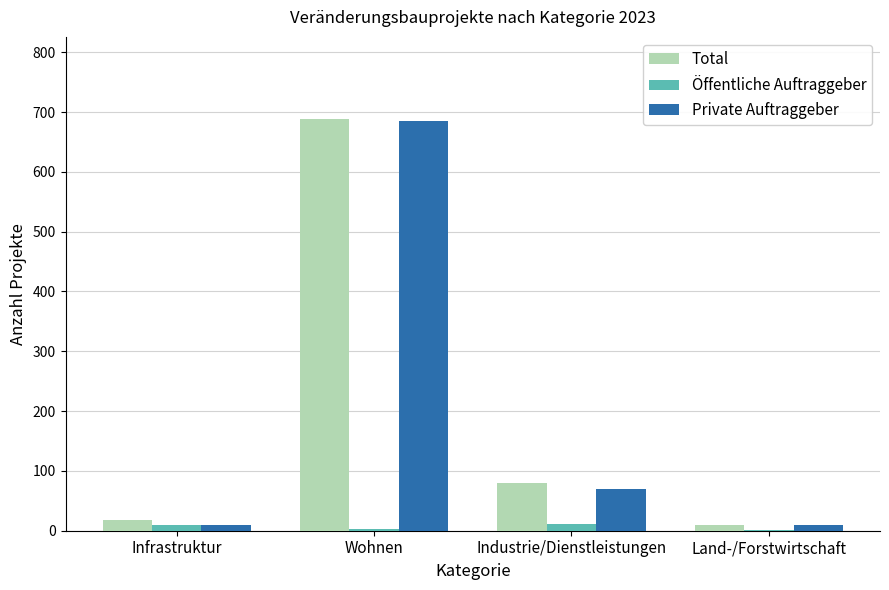

At which category is the sum across all series the highest?

Wohnen